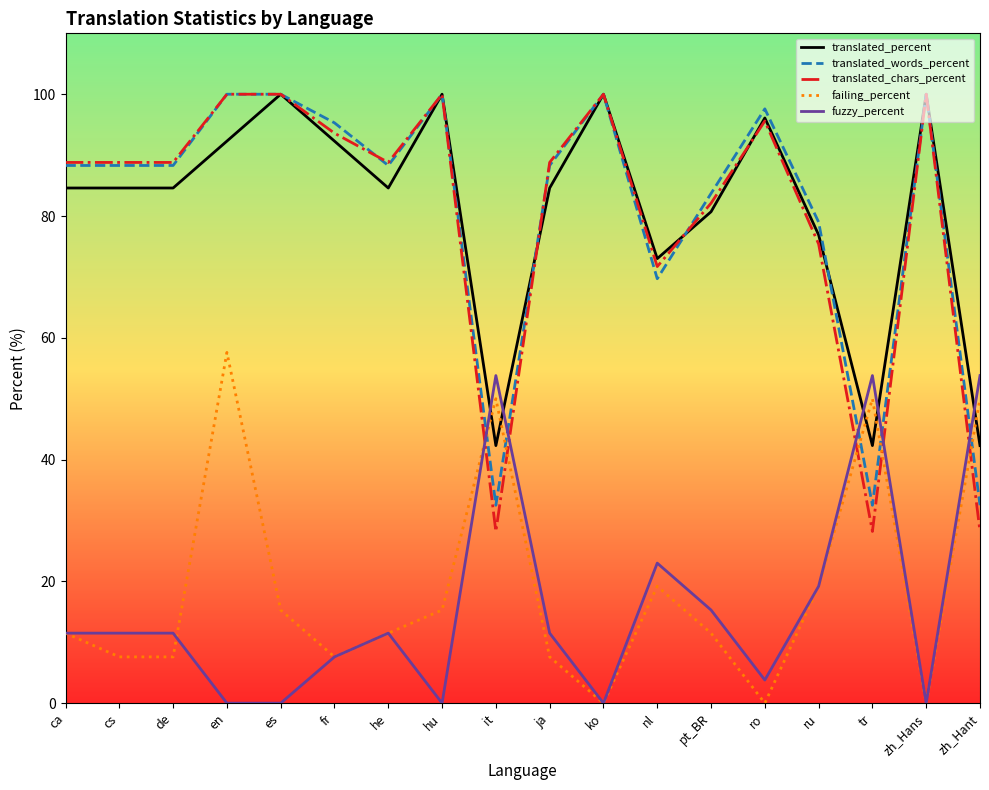

Which series has the largest range (max minus min)?

translated_chars_percent